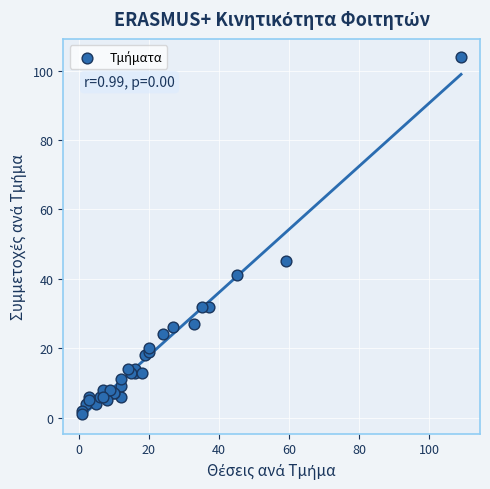

What Y value in the scatter plot is closest to 52?

45